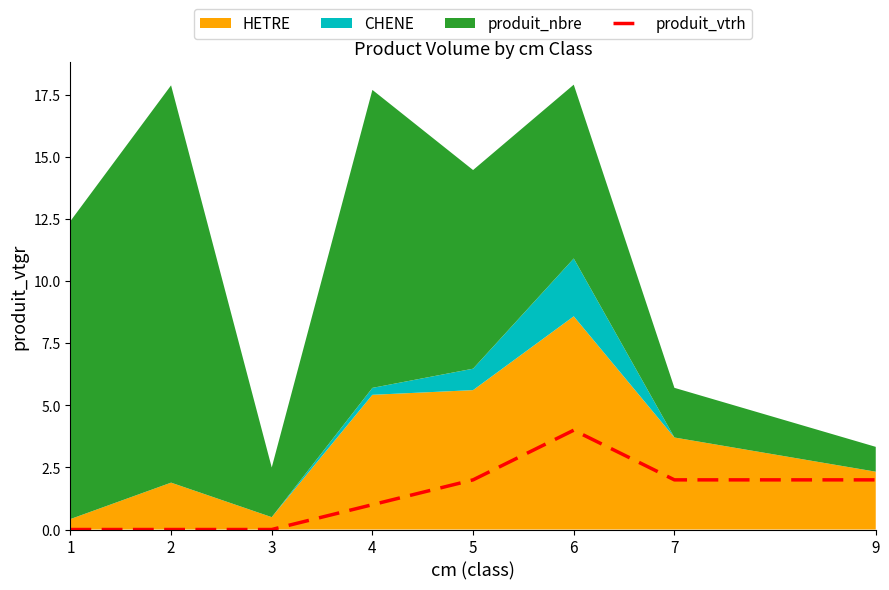

At which label does produit_vtrh reach its peak?

6